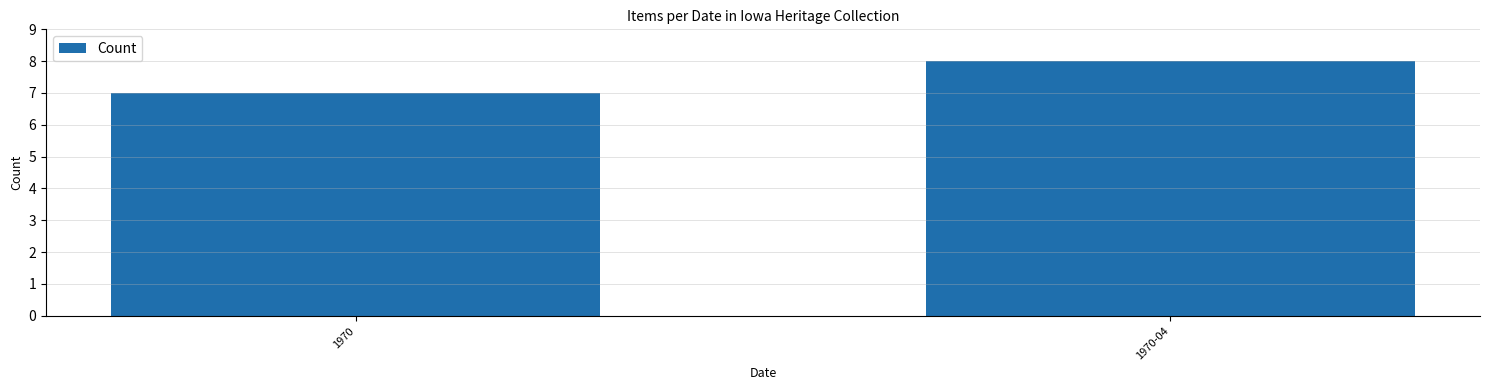

List the labels in order of value, smallest first.

1970, 1970-04